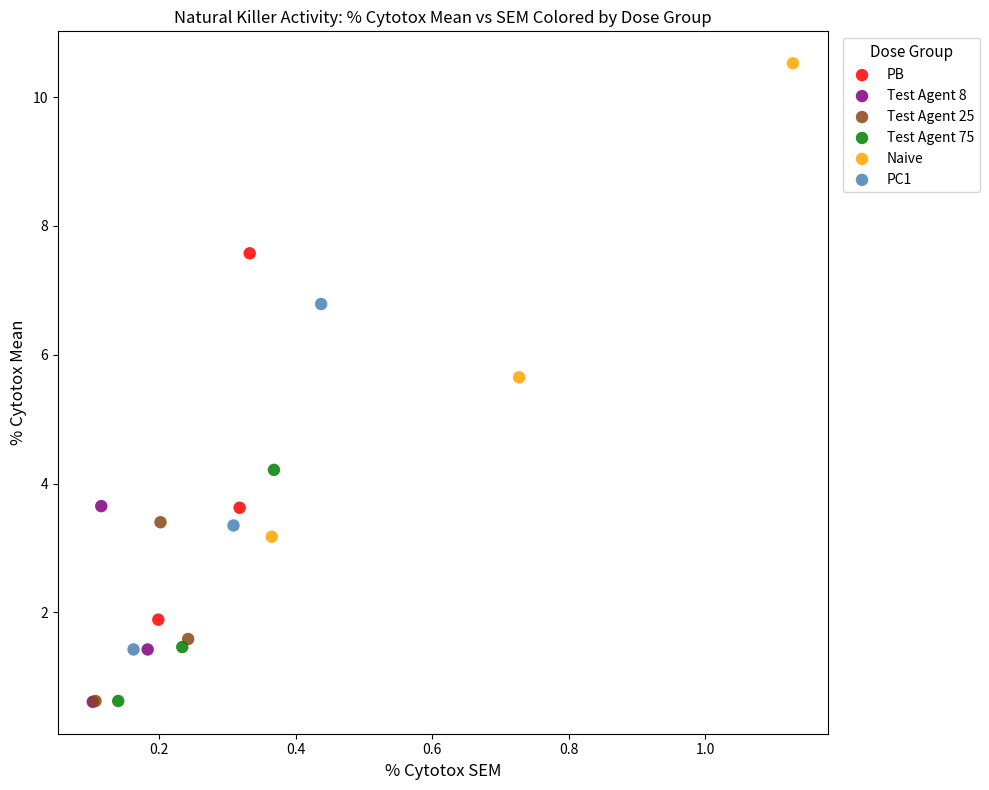

Which series has the largest Y range (max minus min)?

Naive